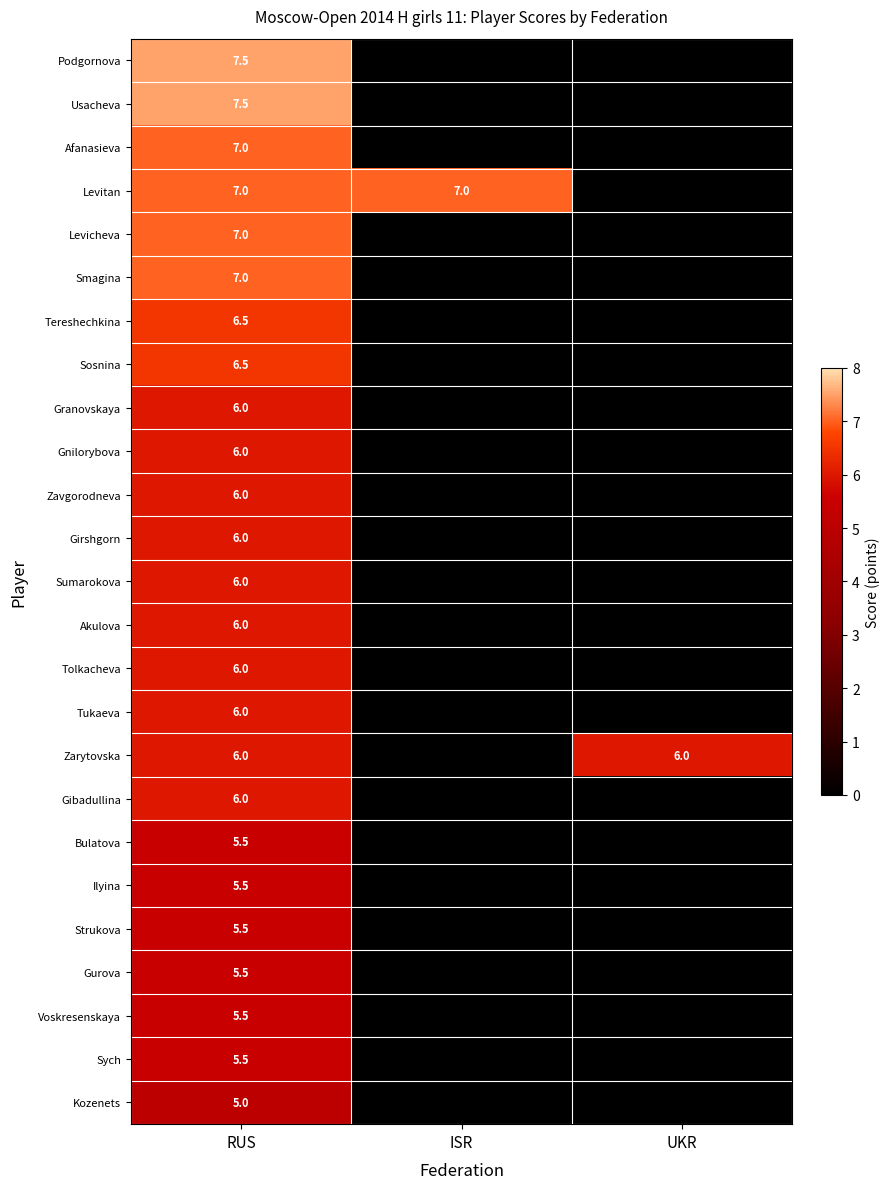

The value of Levicheva at RUS is 12.4. True or false?

False